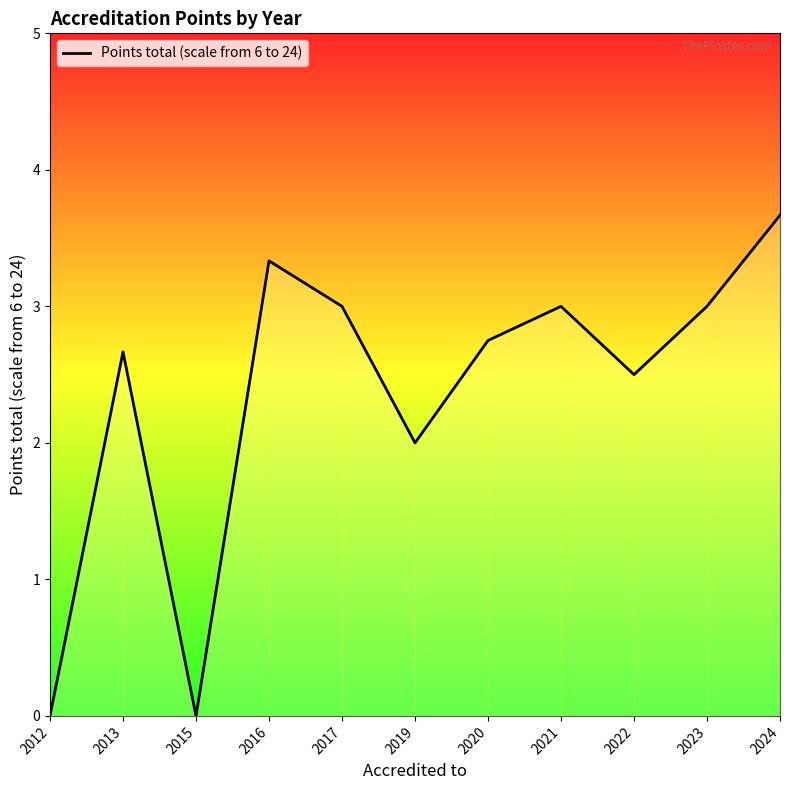

At which label does the data first exceed 2?

2013